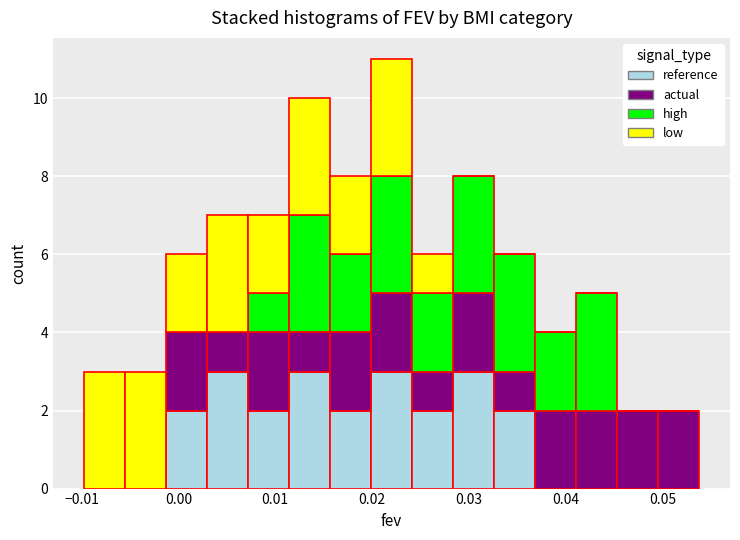

Reading left to right, transcribe this chart: for each stacked bar, give the range it covers on the x-axis and its total height. Neither the bar edges nor the heights are printed on the chart, so give them approximately, as read against the axes.

-0.010 to -0.006: 3
-0.006 to -0.001: 3
-0.001 to 0.003: 6
0.003 to 0.007: 7
0.007 to 0.011: 7
0.011 to 0.016: 10
0.016 to 0.020: 8
0.020 to 0.024: 11
0.024 to 0.028: 6
0.028 to 0.033: 8
0.033 to 0.037: 6
0.037 to 0.041: 4
0.041 to 0.045: 5
0.045 to 0.050: 2
0.050 to 0.054: 2